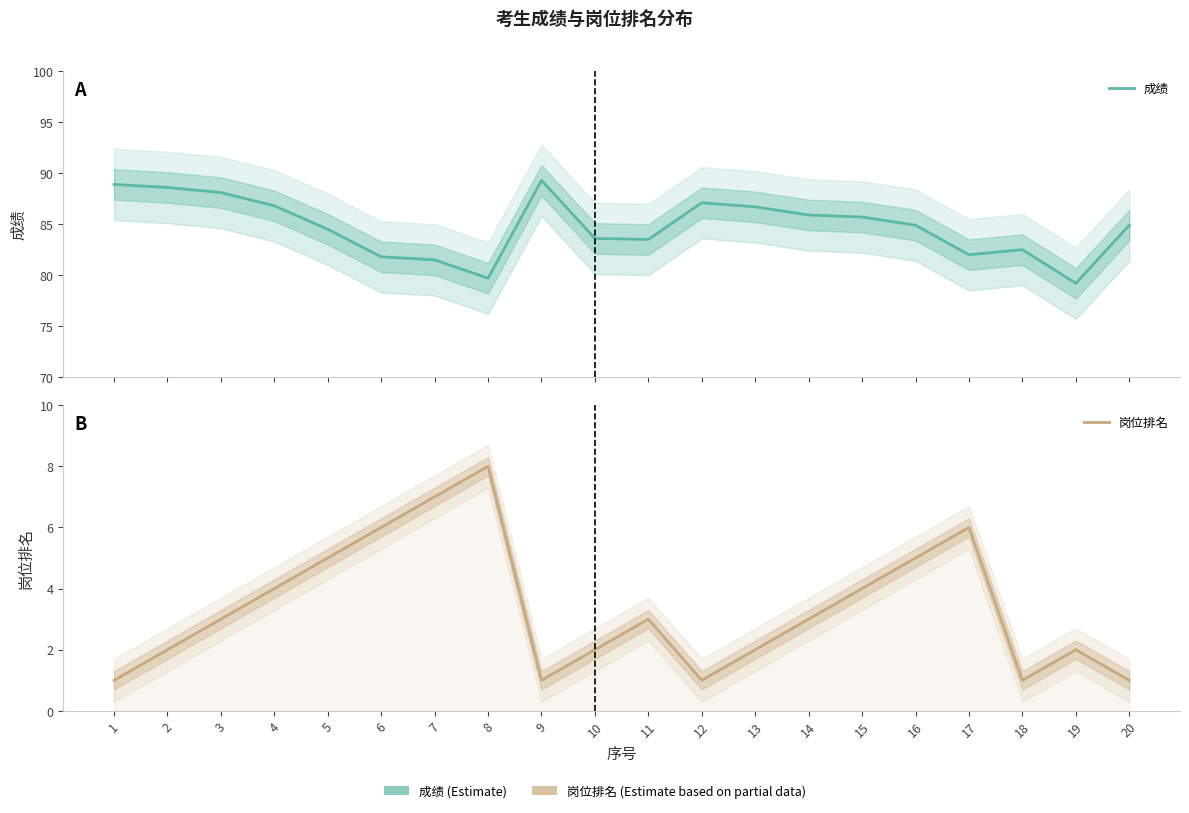

At which label does 岗位排名 first exceed 3?

4